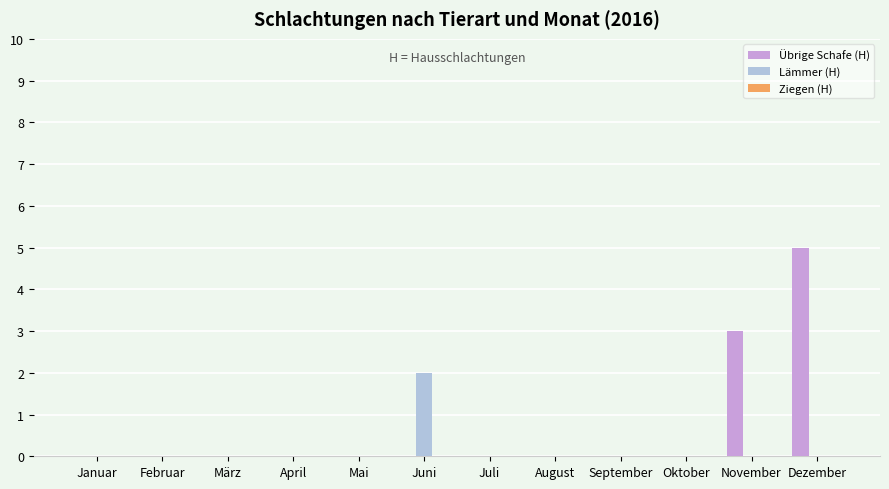

What is the sum of the Übrige Schafe (H) values at Dezember and Februar?

5